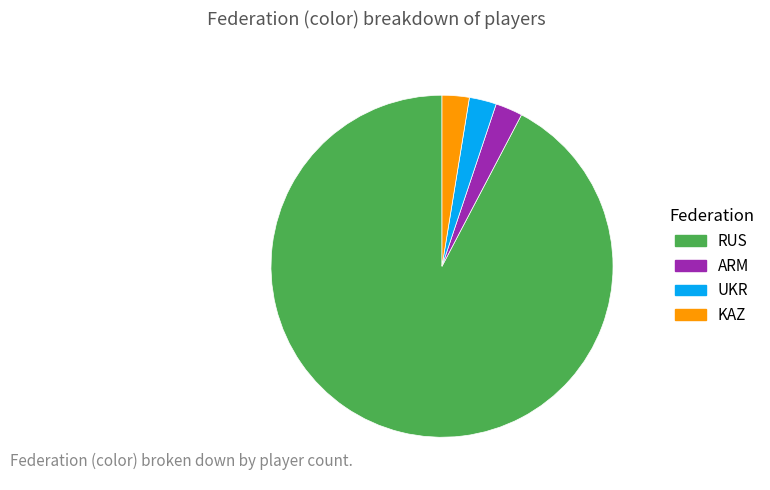

Combined, do ARM and UKR account for over 50%?

No